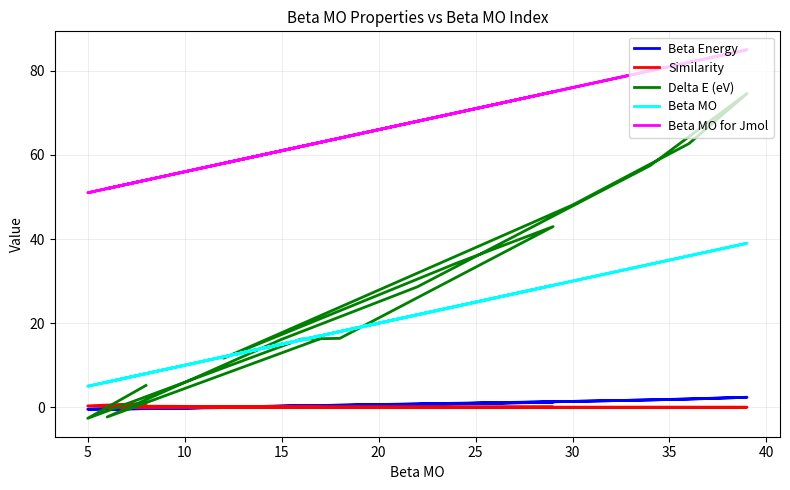

True or false: Similarity has more than 1 points higher than both neighbors.

False